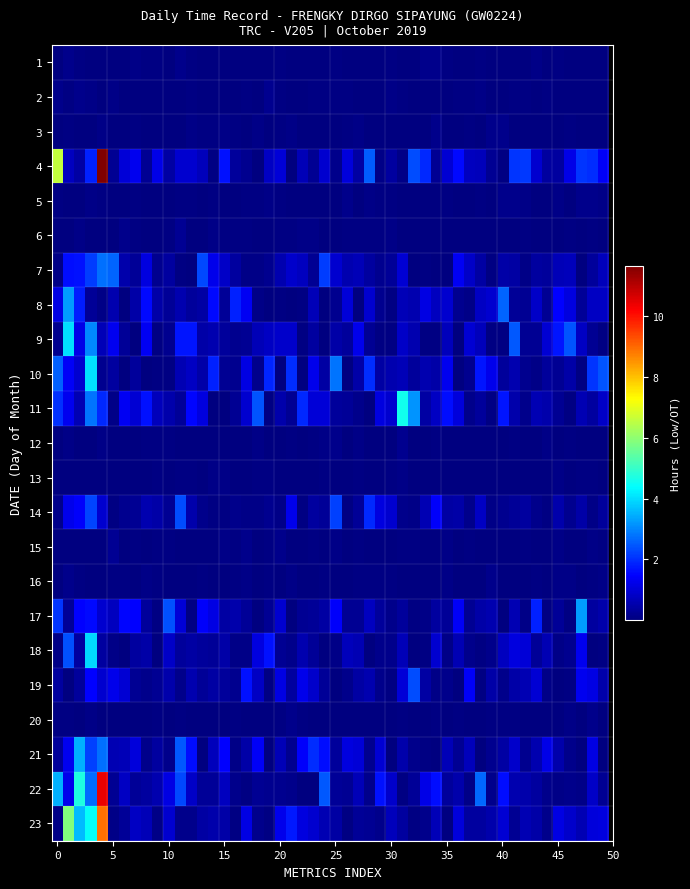

Count the number of data series in this chart.

23